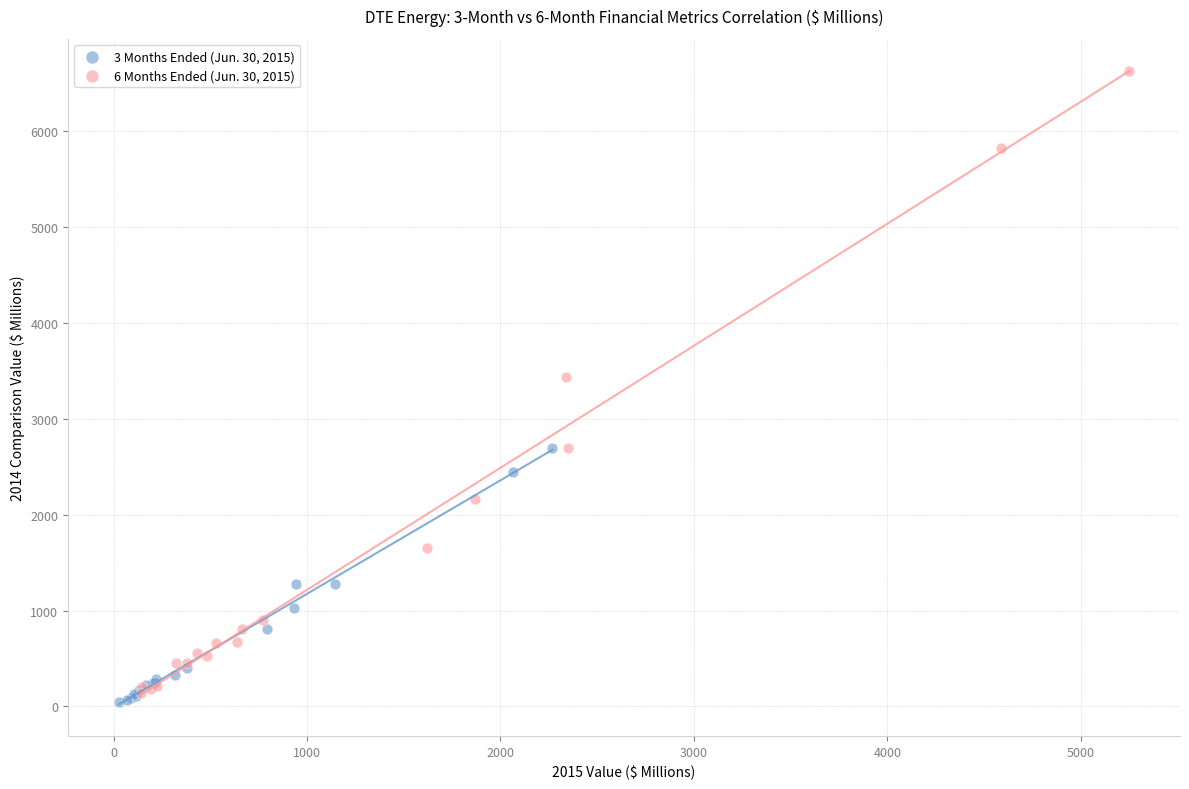

Which series reaches the maximum Y coordinate?

6 Months Ended (Jun. 30, 2015)